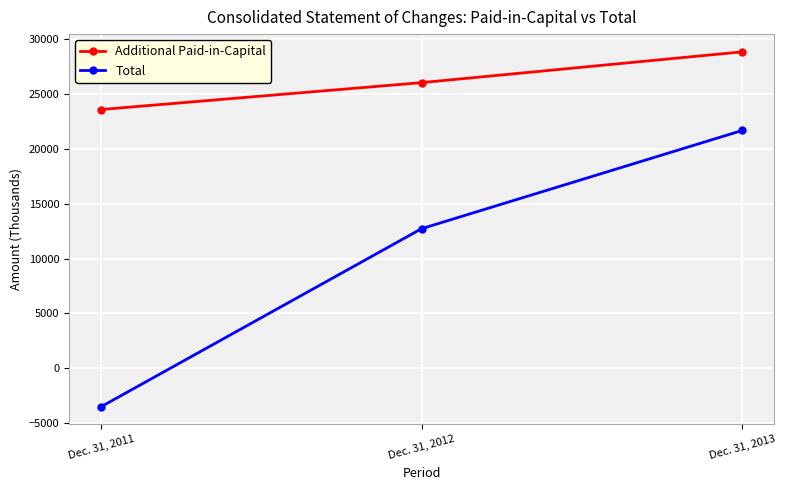

What is the value of the Total point at the 1st from the left?

-3528